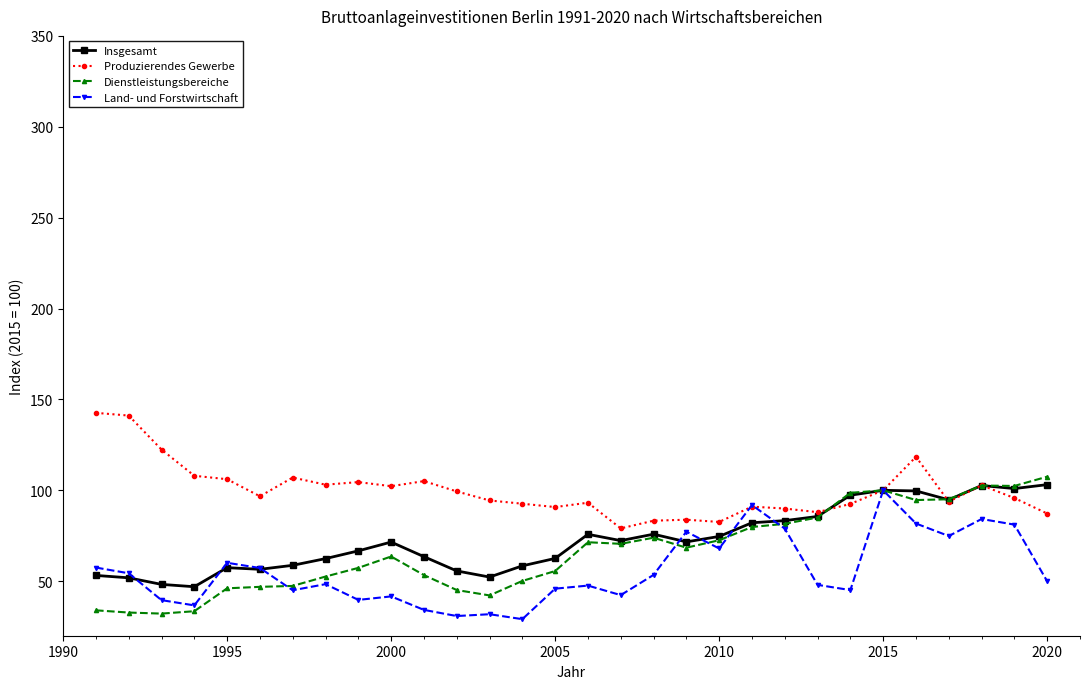

At how many categories does at least one series exceed 29?

30